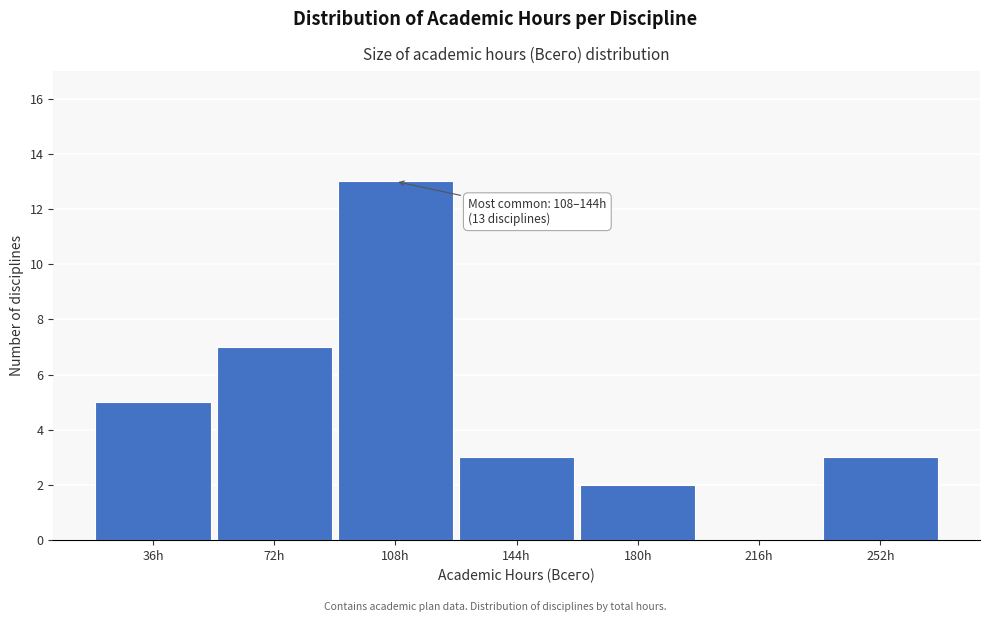

Reading left to right, extract all data points from this chart.

36h=5	72h=7	108h=13	144h=3	180h=2	216h=0	252h=3